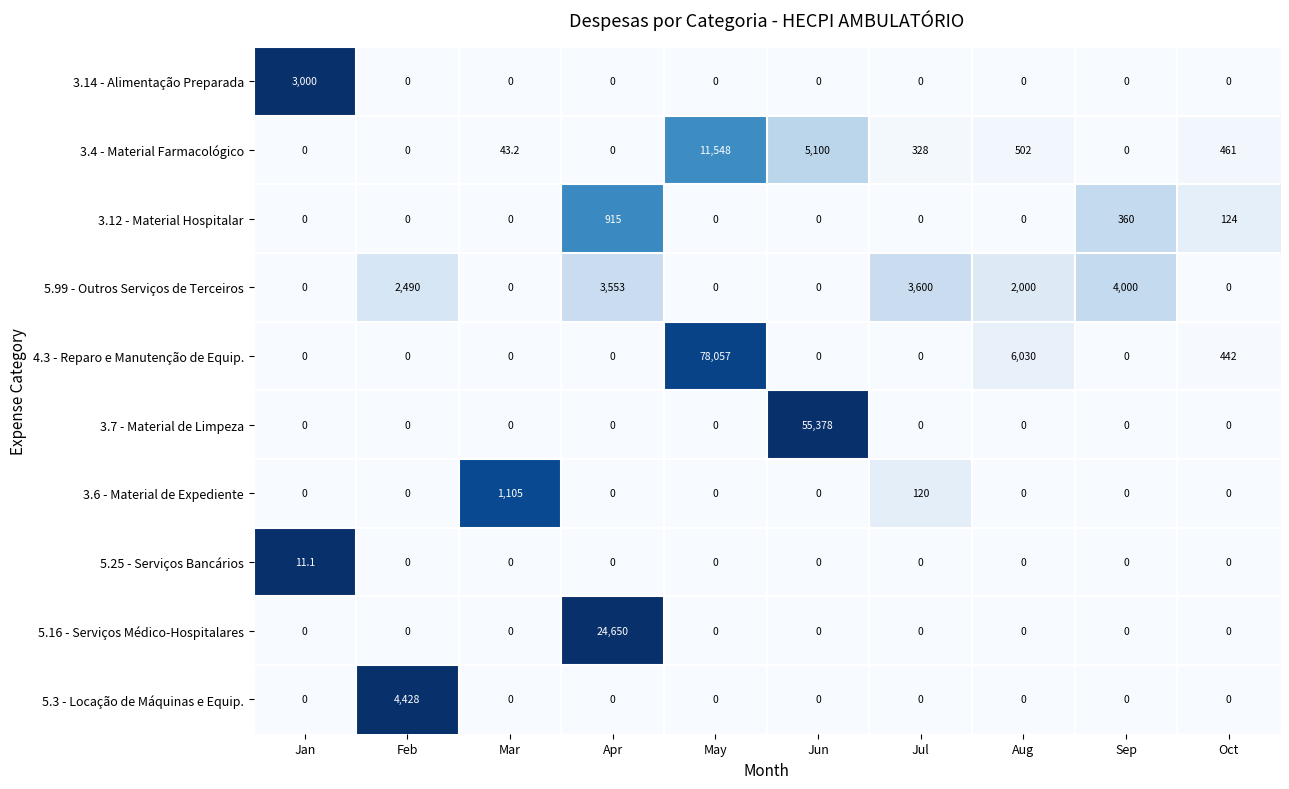

Is it true that 5.16 - Serviços Médico-Hospitalares equals 0.0 at Jun?

True